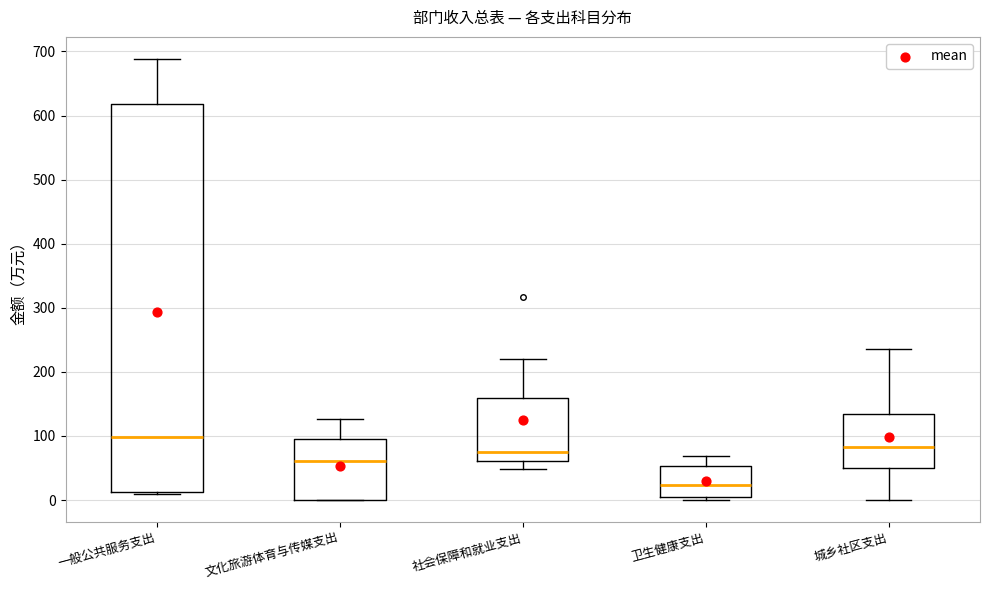

Which box is the tallest, from its lower edge to its upper edge?

一般公共服务支出